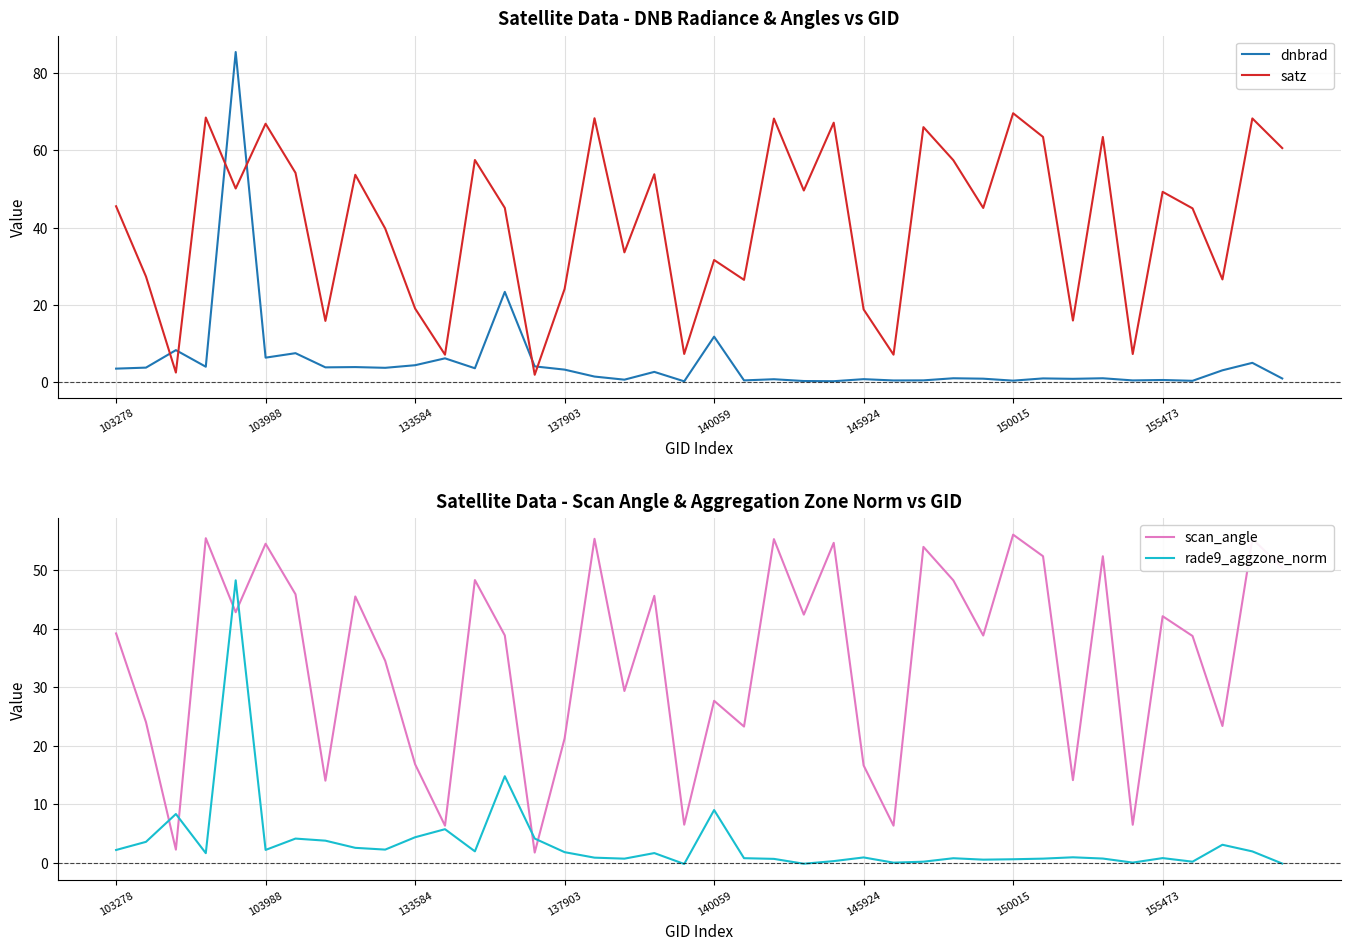

Which series ends up on top after the final intersection of rade9_aggzone_norm and scan_angle?

scan_angle